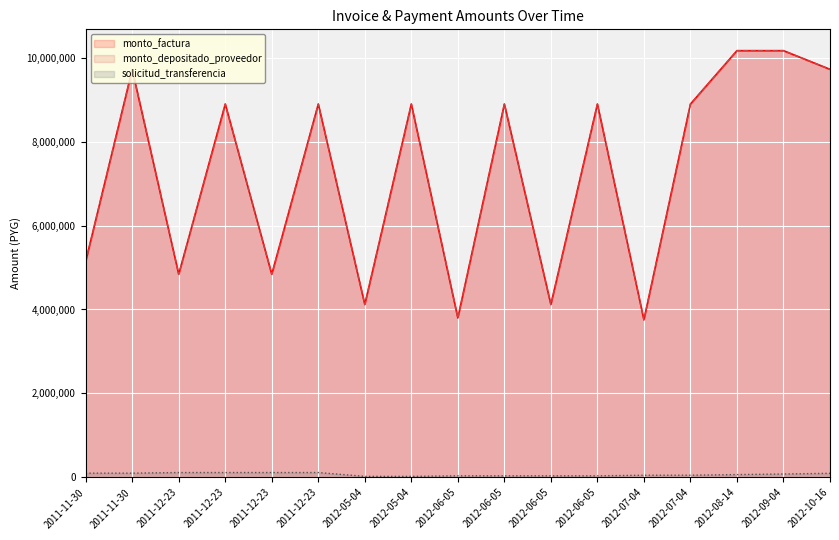

Does the chart display data point markers on the line(s)?

No